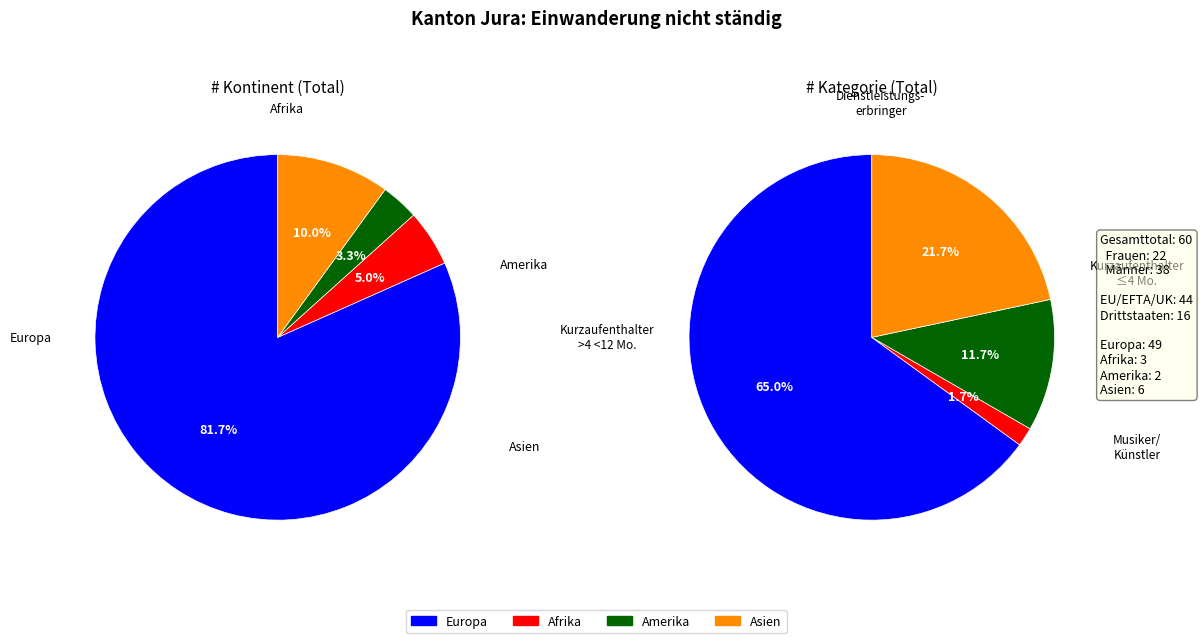

What is the largest slice in the pie chart?

Europa